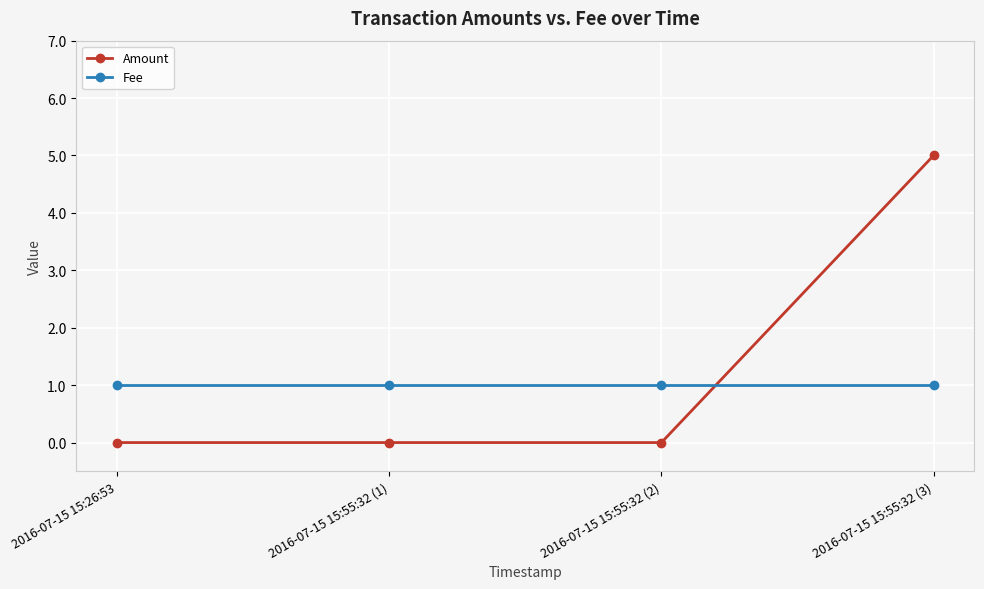

What is the difference between the maximum and minimum values in the Amount series?

5